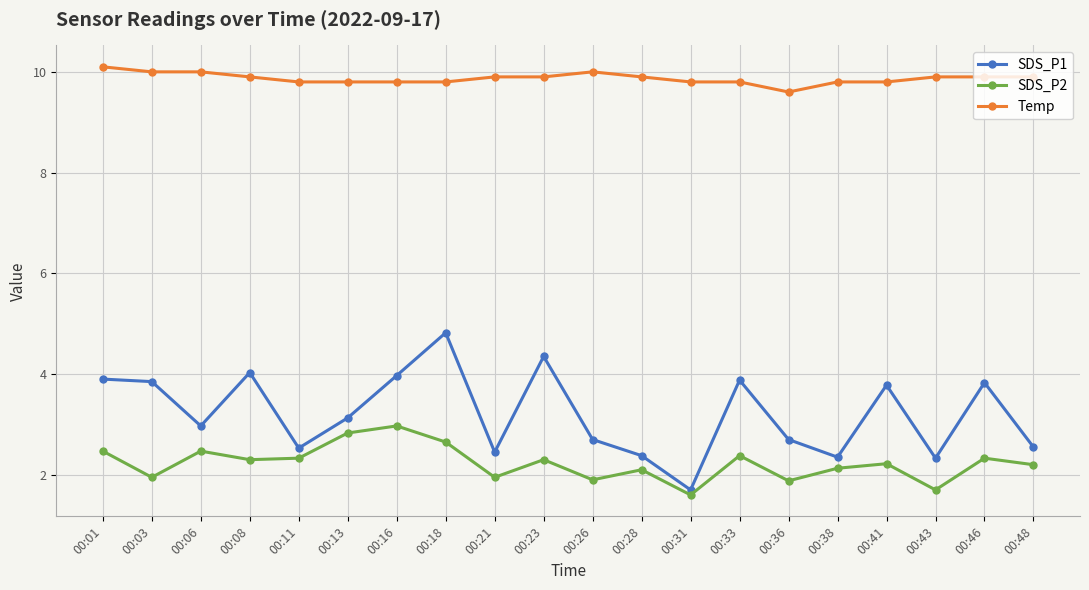

At 00:43, list the series in order from largest to smallest.

Temp, SDS_P1, SDS_P2